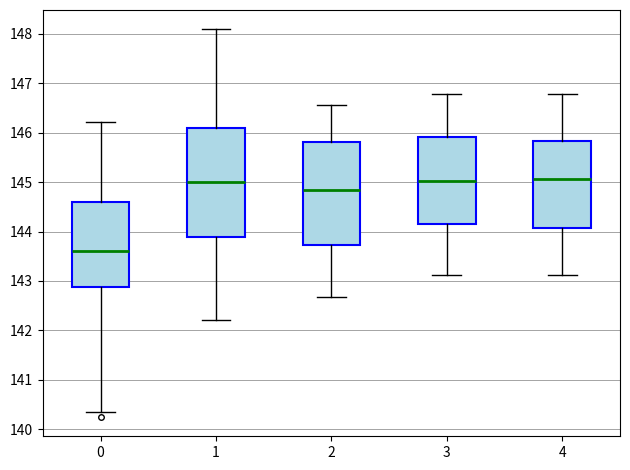

Reading left to right, transcribe this box plot: for each box, give where its median line is, the range the box spans, and where its two whiskers end, as read against the y-axis. The values are not printed on the chart, so give them approximately, as read against the axis.

0: median 143.6, box 142.9 to 144.6, whiskers 140.4 to 146.2
1: median 145.0, box 143.9 to 146.1, whiskers 142.2 to 148.1
2: median 144.8, box 143.7 to 145.8, whiskers 142.7 to 146.6
3: median 145.0, box 144.1 to 145.9, whiskers 143.1 to 146.8
4: median 145.1, box 144.1 to 145.8, whiskers 143.1 to 146.8